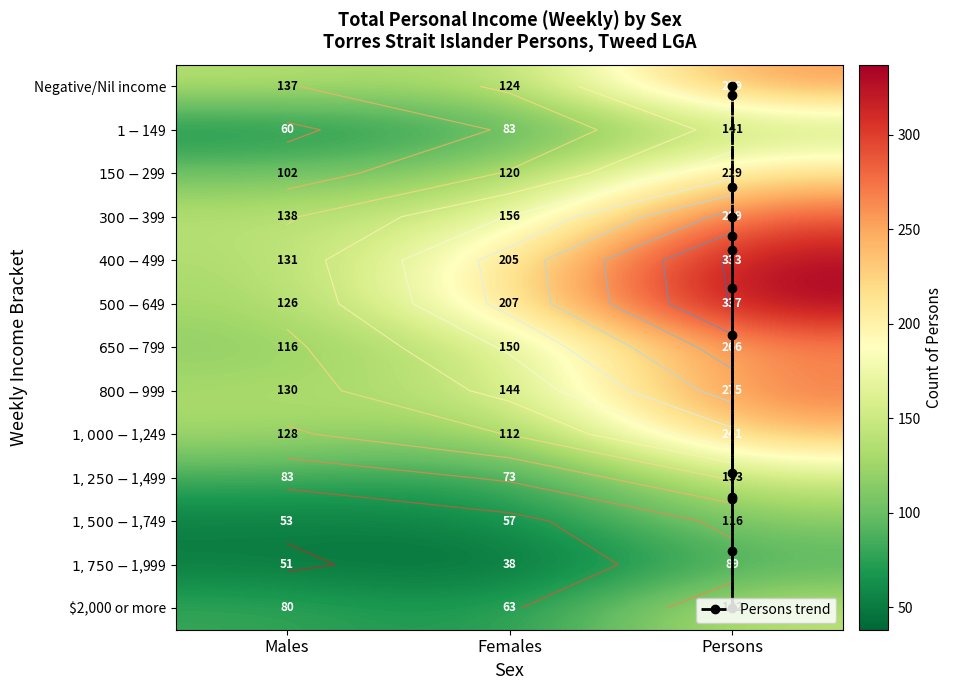

How many data points in $800-$999 are less than 144?

1